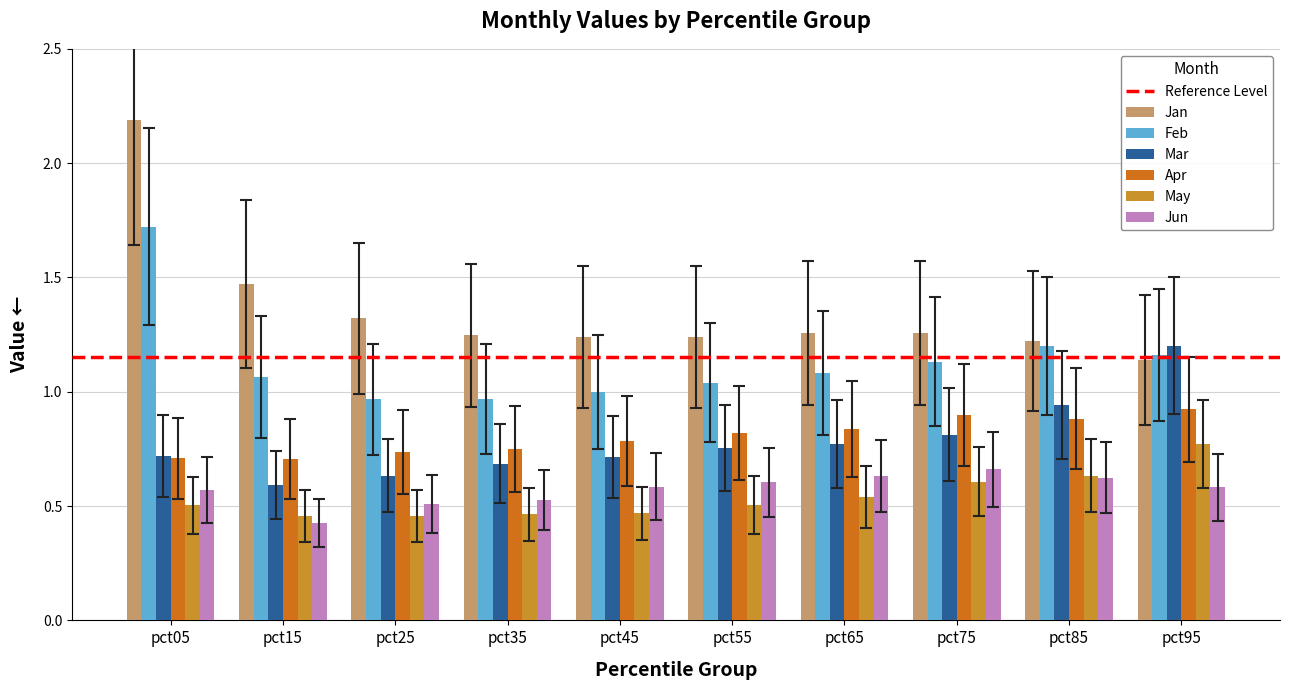

Which series has the largest range (max minus min)?

Jan